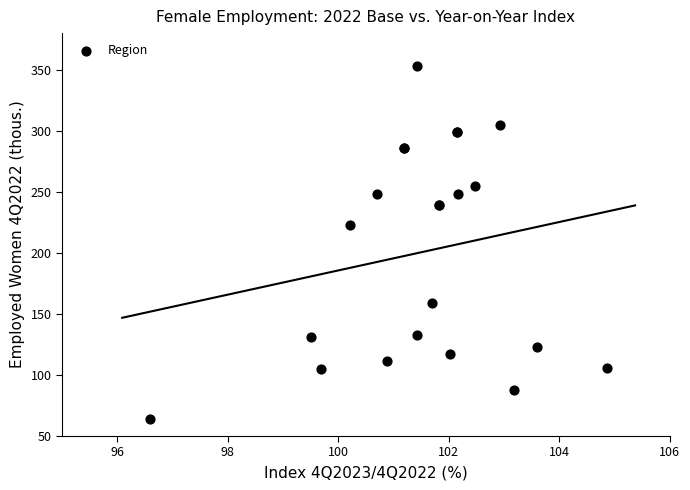

What Y value in the scatter plot is closest to 208?

223.1